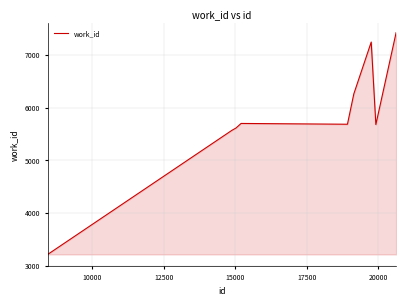

What is the smallest value displayed?

3216